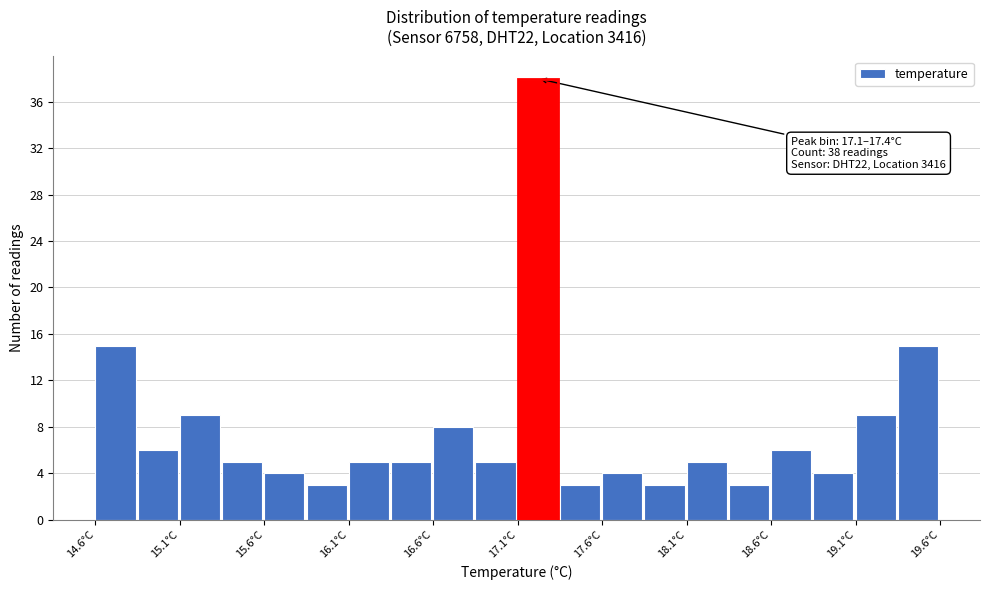

Over which range of the x-axis is the bar tallest?

17.10 to 17.35